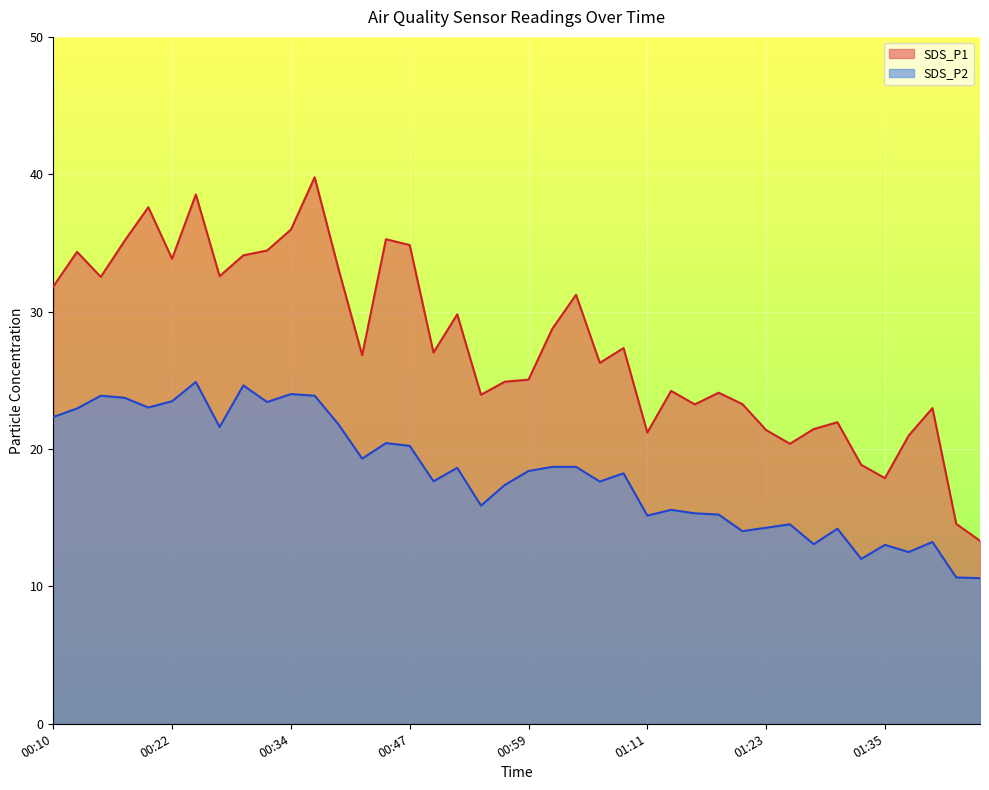

In SDS_P2, how many points are higher than both neighbors (excluding endpoints)?

12